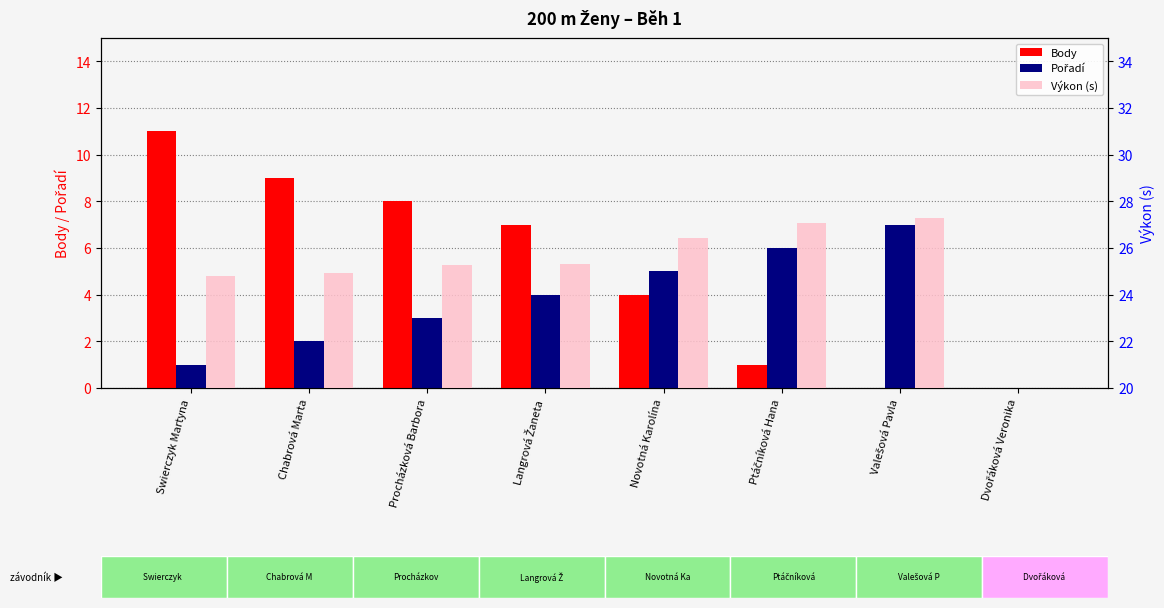

List the labels in order of Výkon (s) value, largest first.

Valešová Pavla, Ptáčníková Hana, Novotná Karolína, Langrová Žaneta, Procházková Barbora, Chabrová Marta, Swierczyk Martyna, Dvořáková Veronika